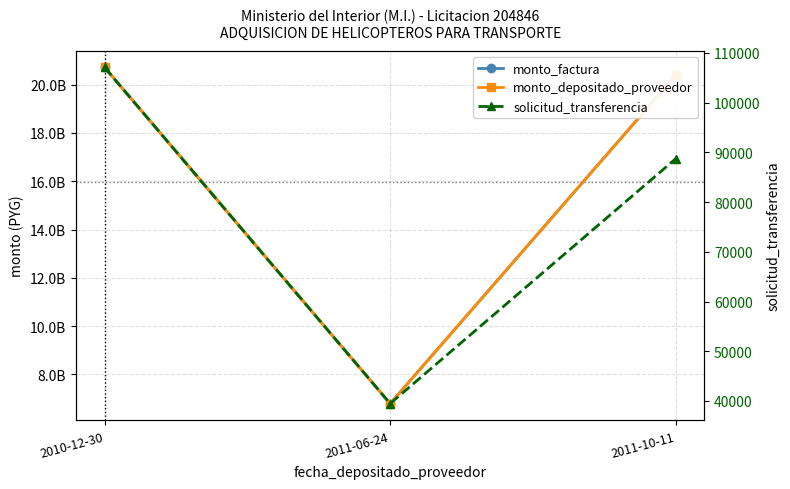

How many distinct data groups are displayed?

3